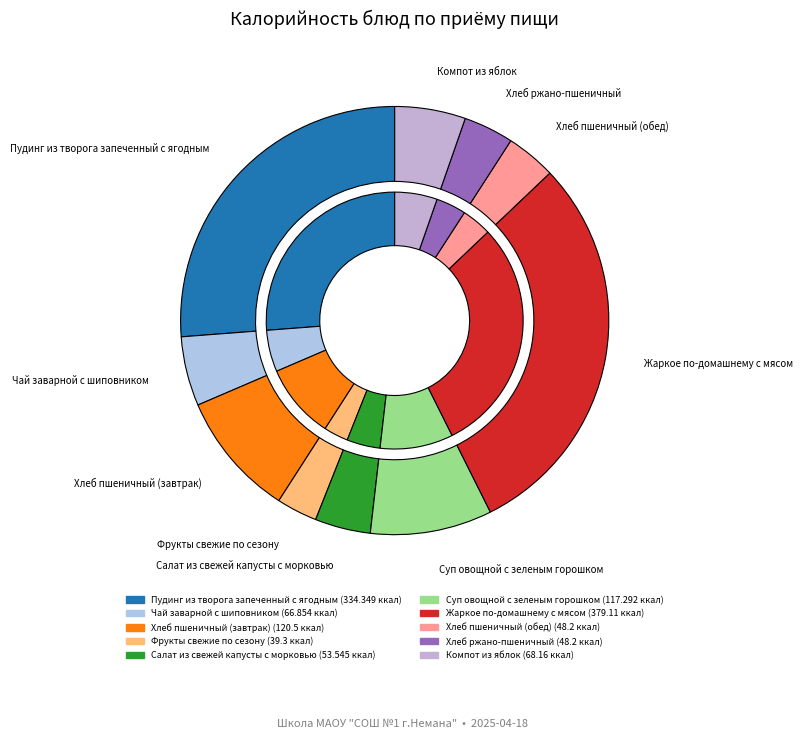

Does Салат из свежей капусты с морковью represent more than half of the total?

No